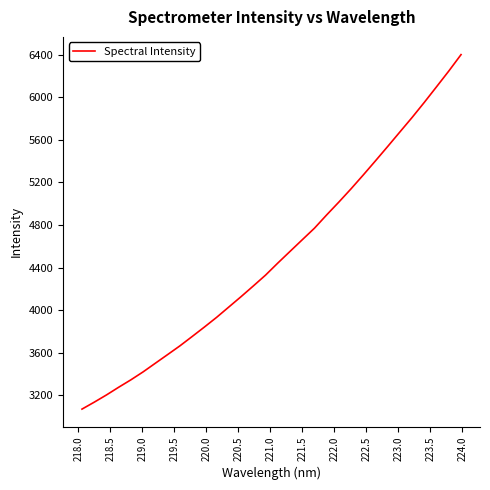

What is the difference between the maximum and minimum values?

3327.9